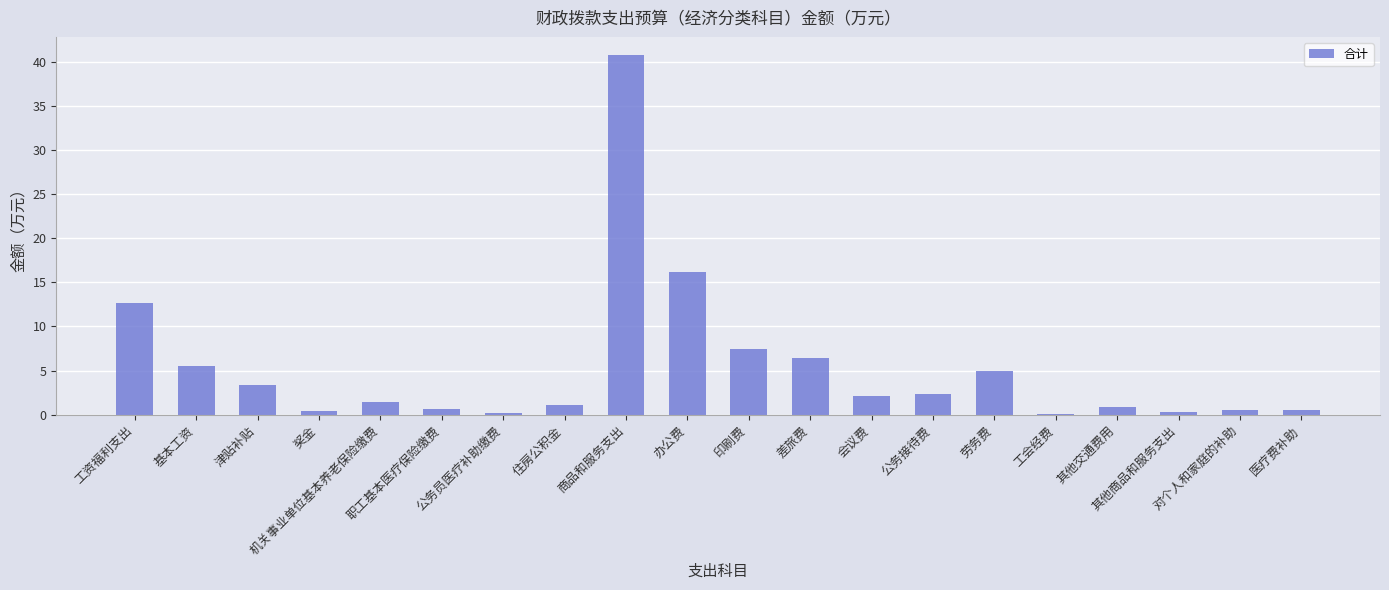

What value does the data have at 公务接待费?

2.3